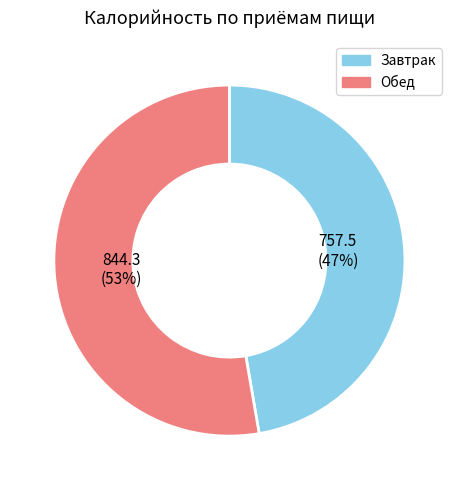

Which has a higher value, Обед or Завтрак?

Обед